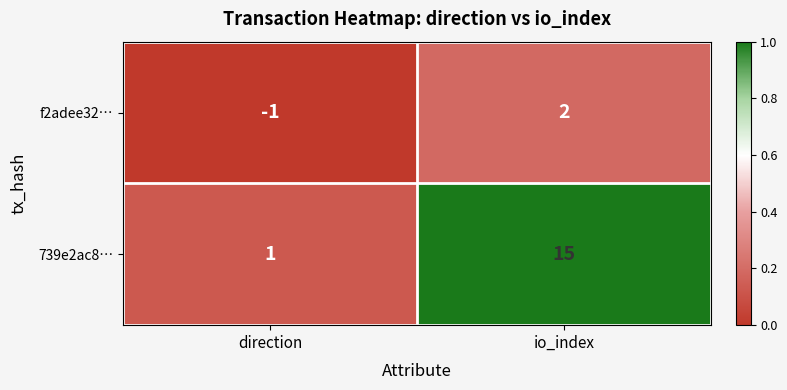

Rank the series by their average value, from lowest to highest.

f2adee32…, 739e2ac8…